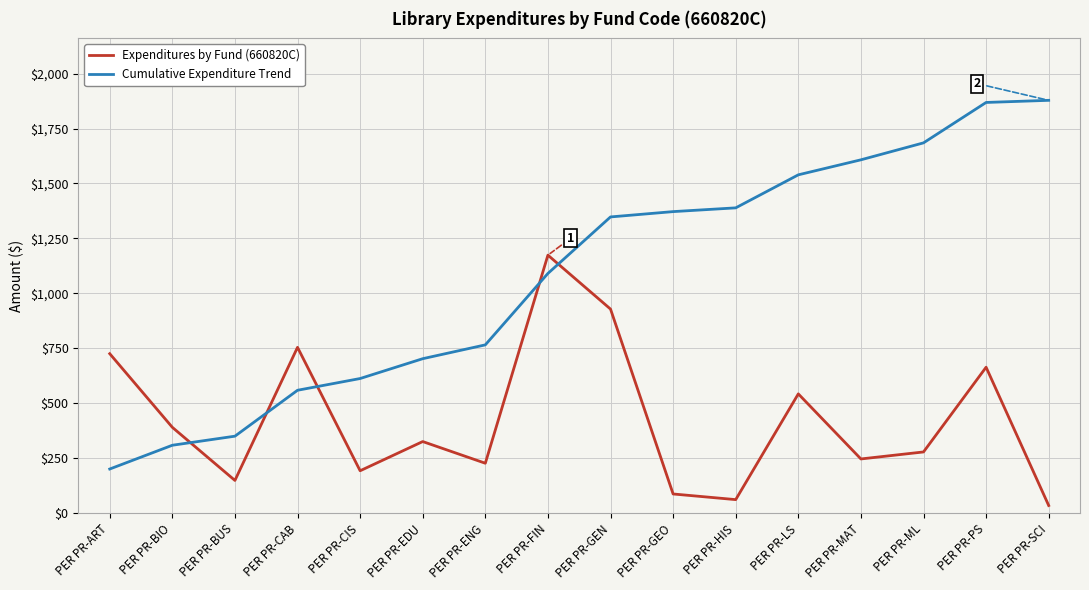

At PER PR-ML, list the series in order from largest to smallest.

Cumulative Expenditure Trend, Expenditures by Fund (660820C)